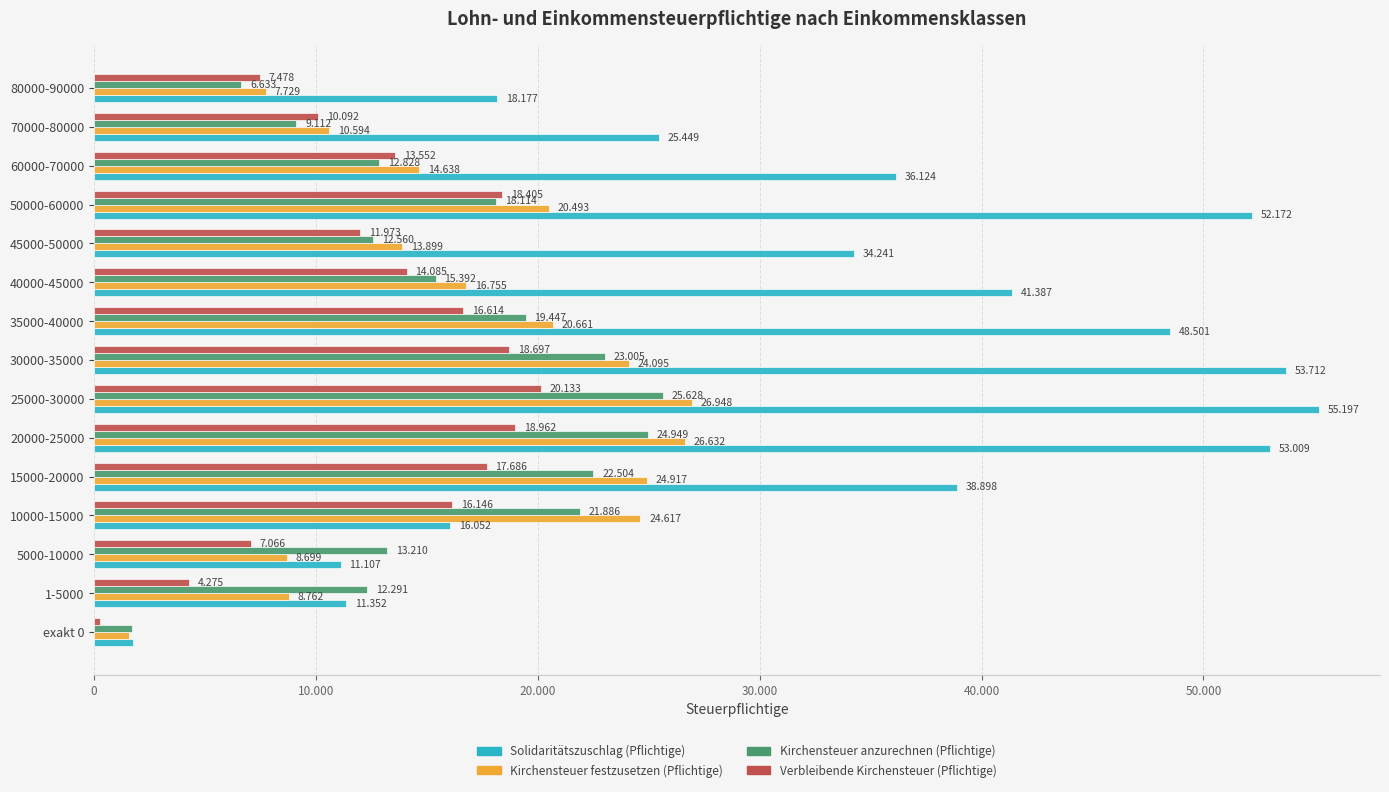

What is the lowest value of the Kirchensteuer anzurechnen (Pflichtige) series?

1721